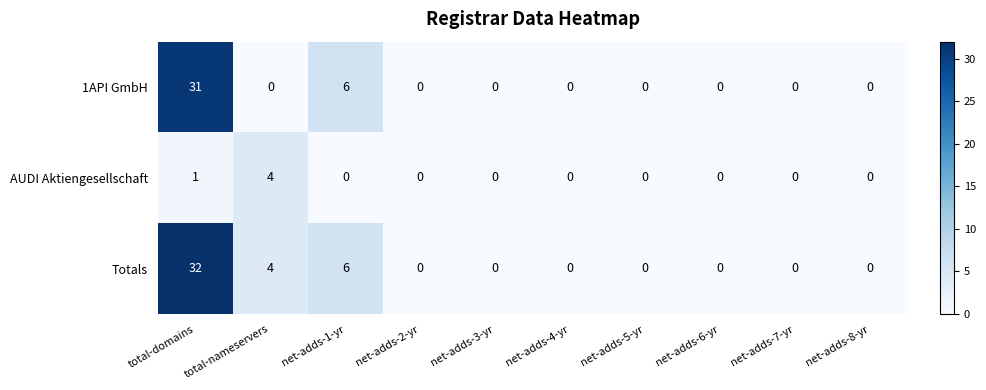

Which series has the widest spread of values?

Totals